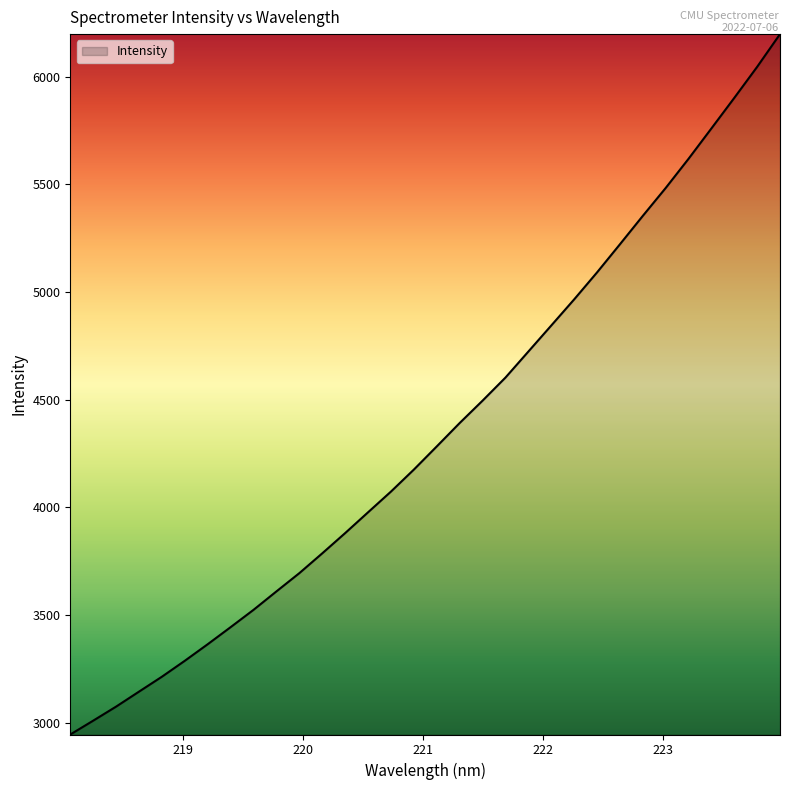

What is the maximum value shown in the chart?

6197.0